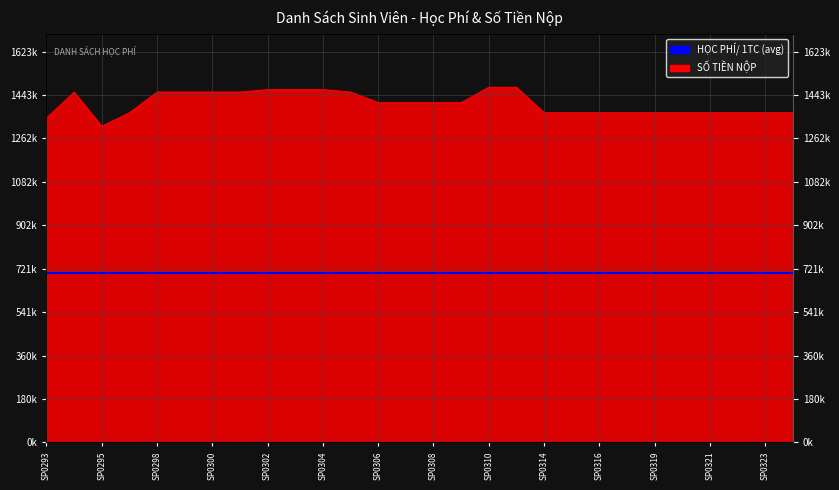

At which category does the chart reach its peak across all series?

SP0310